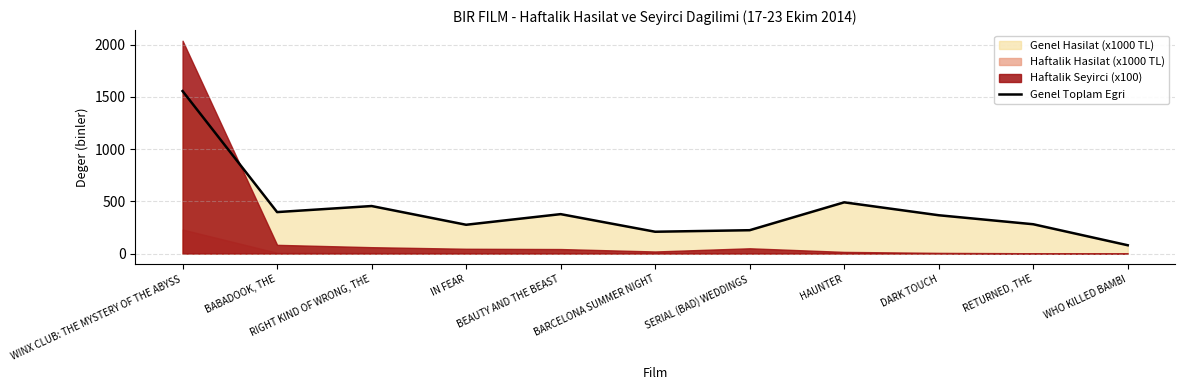

List the labels in order of value, largest first.

WINX CLUB: THE MYSTERY OF THE ABYSS, HAUNTER, RIGHT KIND OF WRONG, THE, BABADOOK, THE, BEAUTY AND THE BEAST, DARK TOUCH, RETURNED, THE, IN FEAR, SERIAL (BAD) WEDDINGS, BARCELONA SUMMER NIGHT, WHO KILLED BAMBI